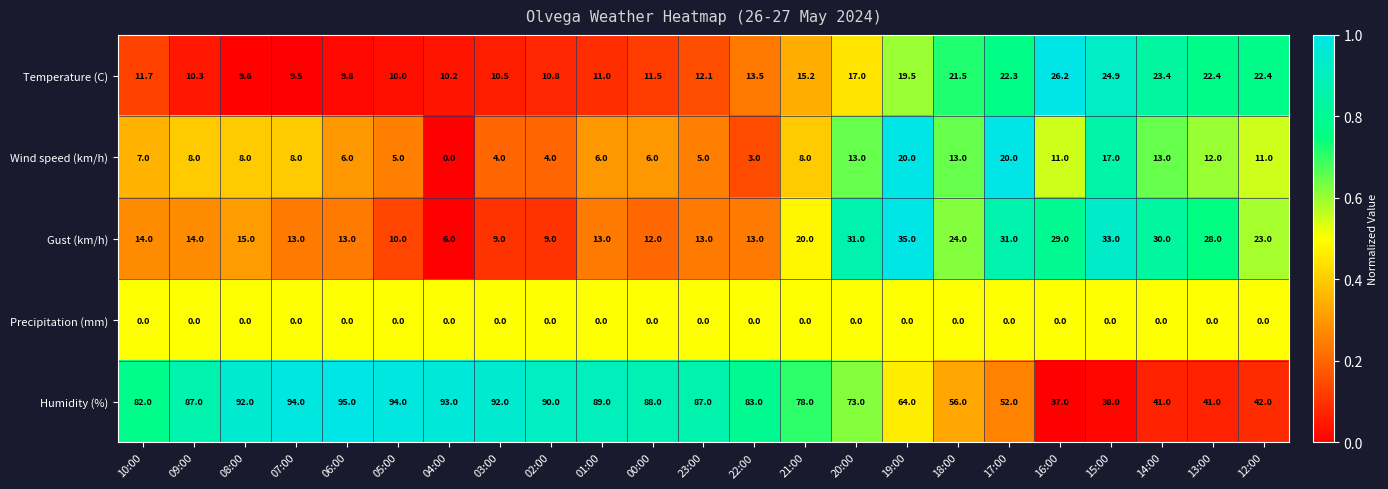

Which category has the highest value across all series?

06:00